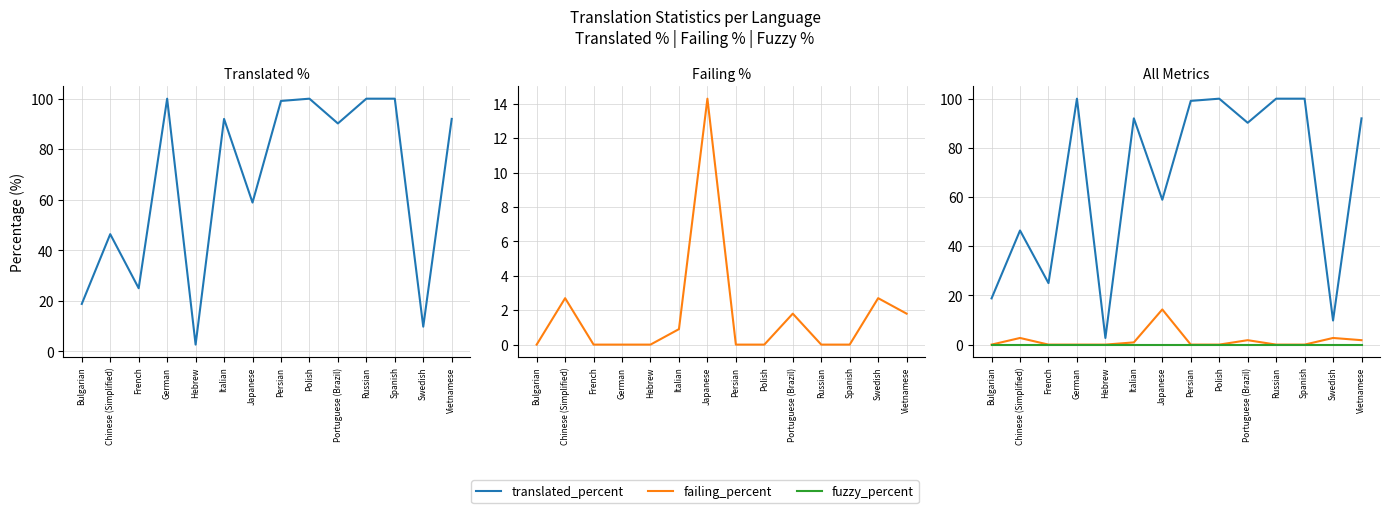

What is the minimum value for translated_percent?

2.7